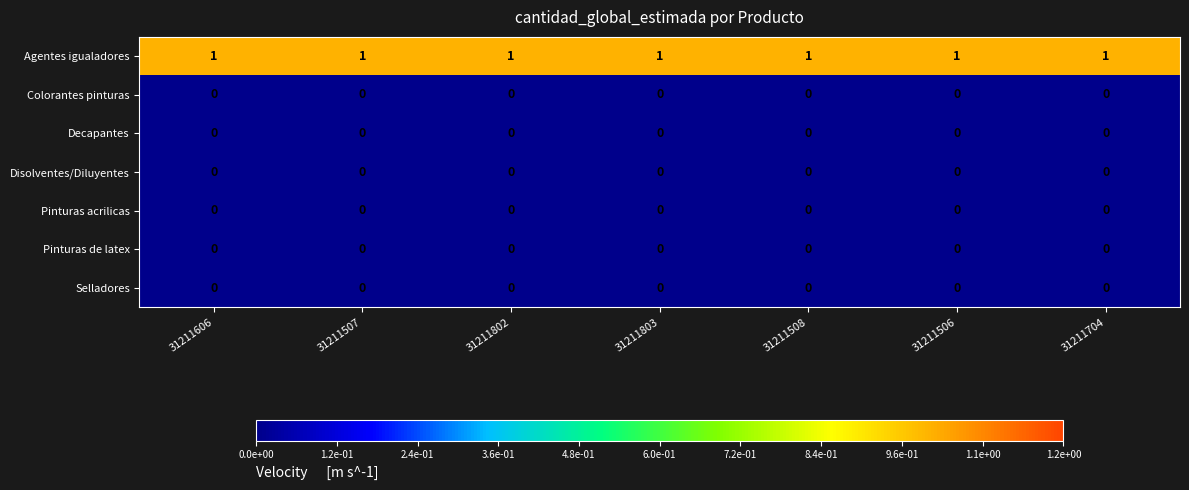

Is it true that Decapantes equals 0 at 31211704?

True